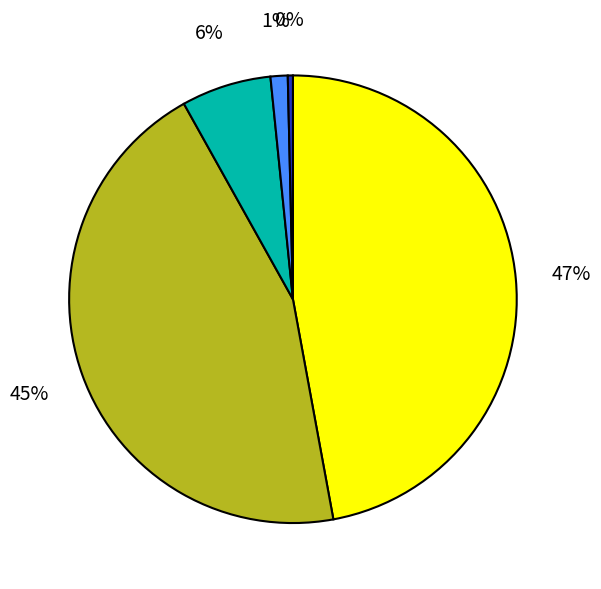

Is there any slice that represents more than half of the pie?

No